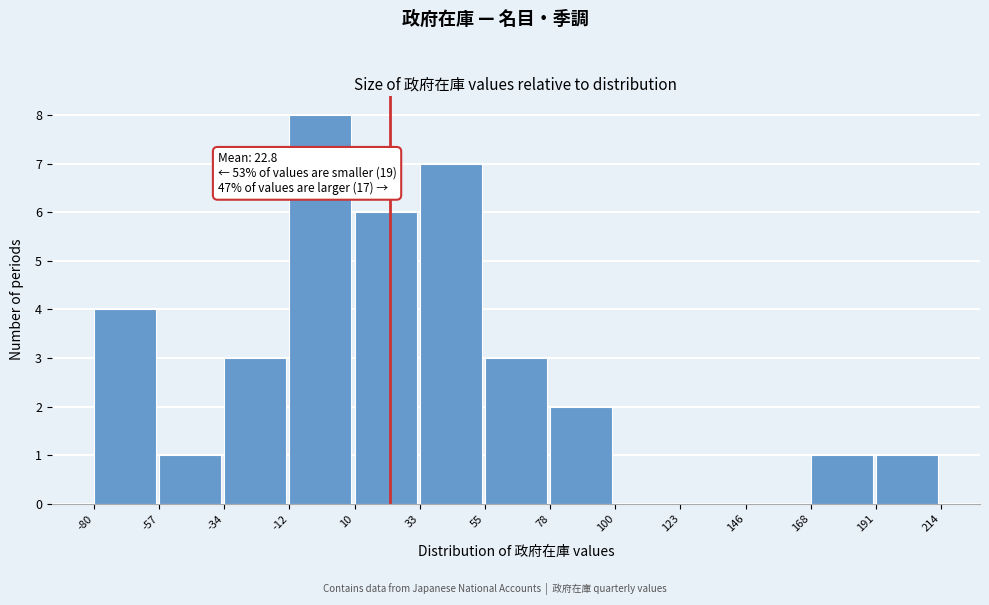

Over which range of the x-axis is the bar tallest?

-12 to 10